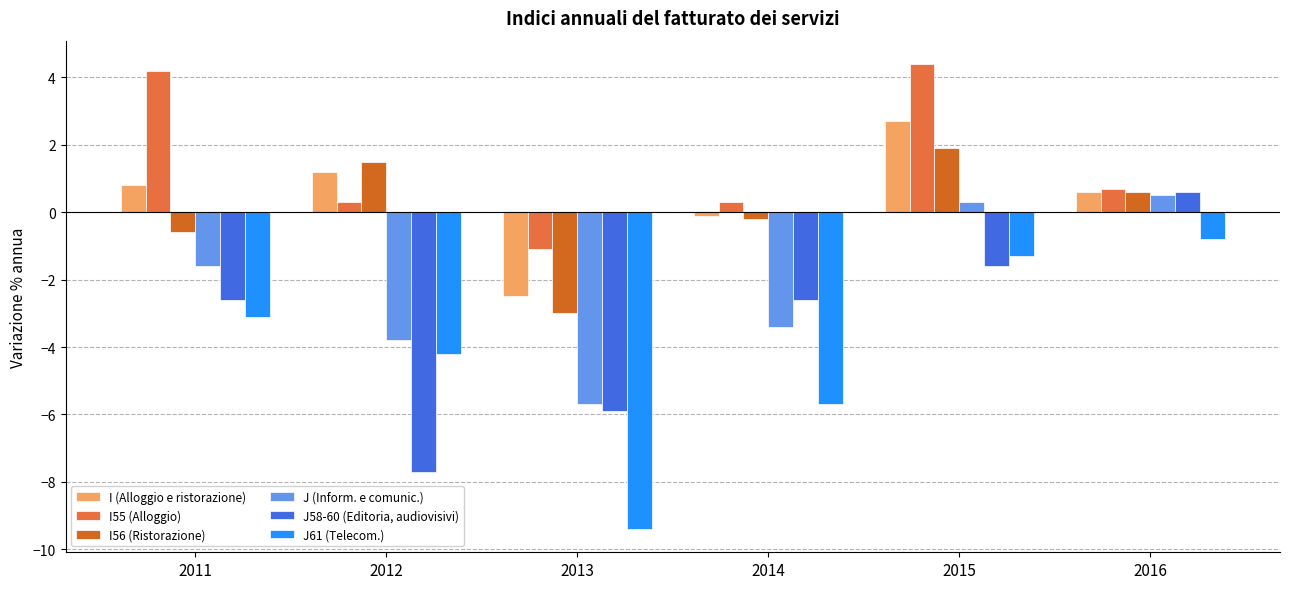

What are all the series names shown in the legend?

I (Alloggio e ristorazione), I55 (Alloggio), I56 (Ristorazione), J (Inform. e comunic.), J58-60 (Editoria, audiovisivi), J61 (Telecom.)